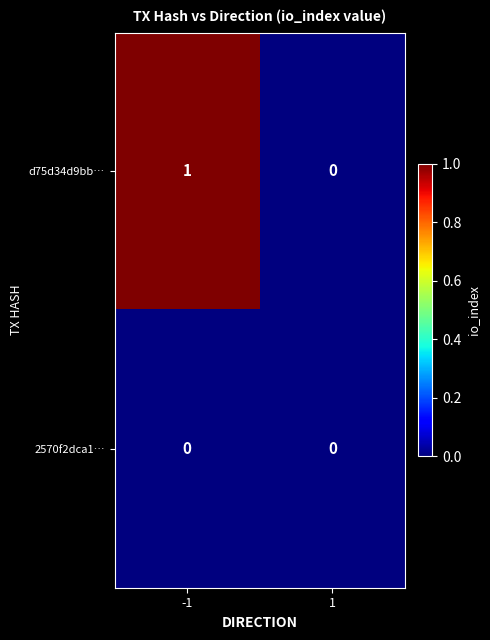

Which series has the largest total across all categories?

d75d34d9bb…